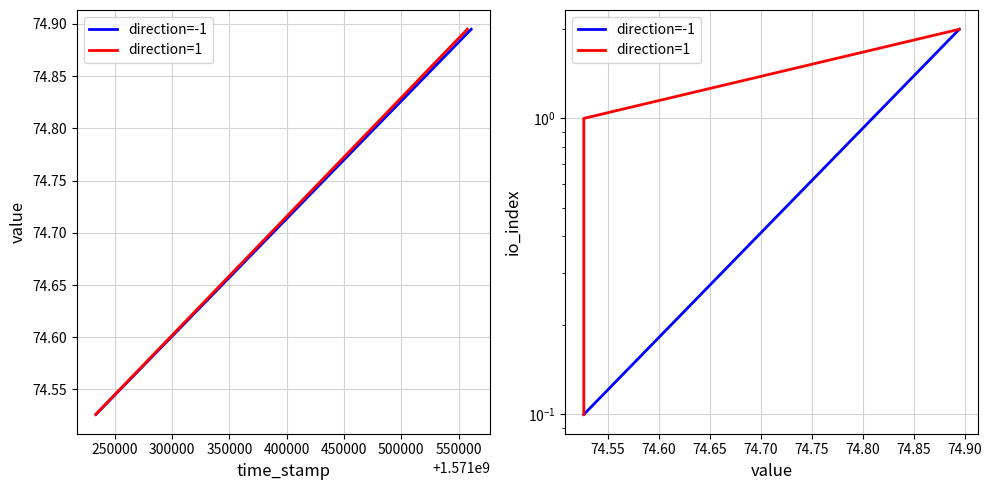

How many distinct data groups are displayed?

2